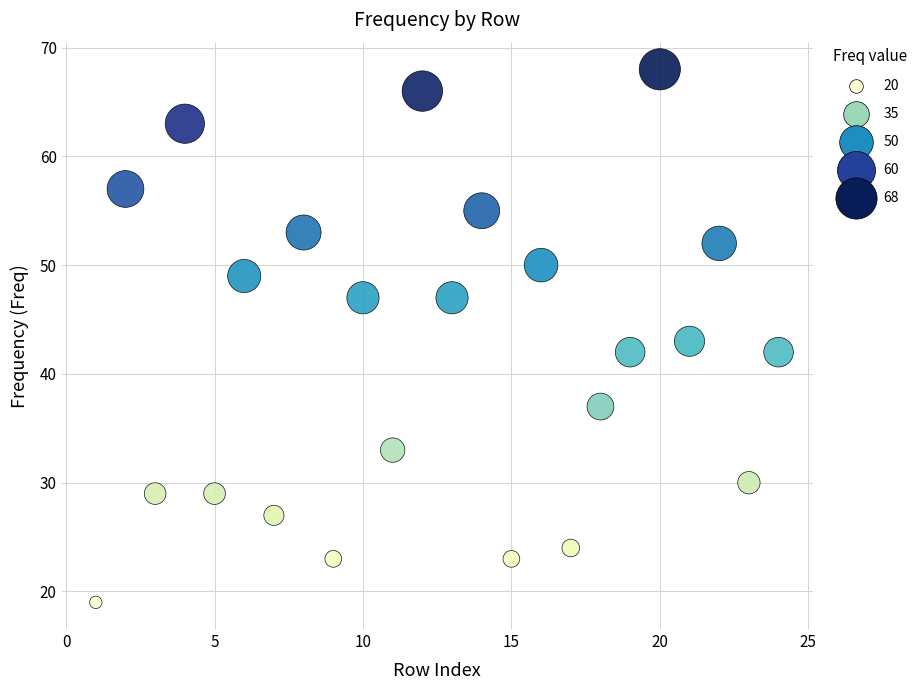

What is the range of Y values (max minus min)?

49